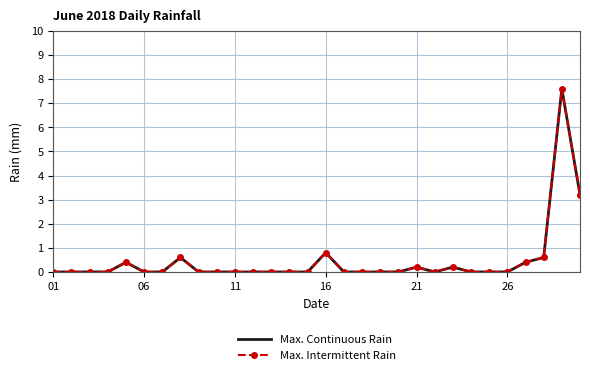

True or false: Max. Intermittent Rain and Max. Continuous Rain cross at least once.

False